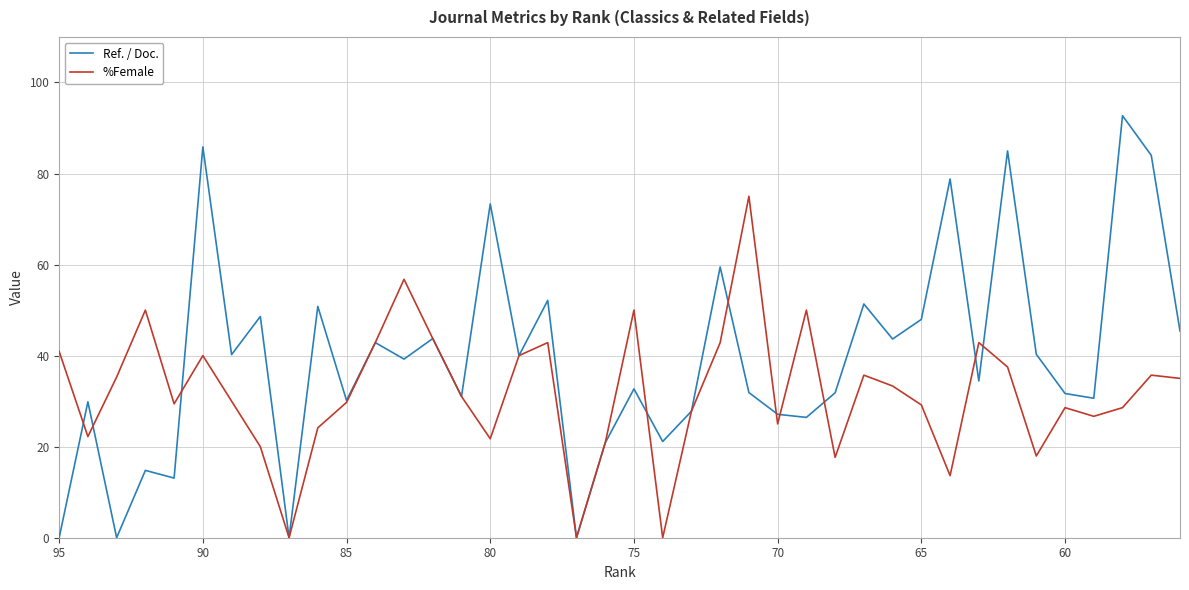

How many times do Ref. / Doc. and %Female cross each other?

10